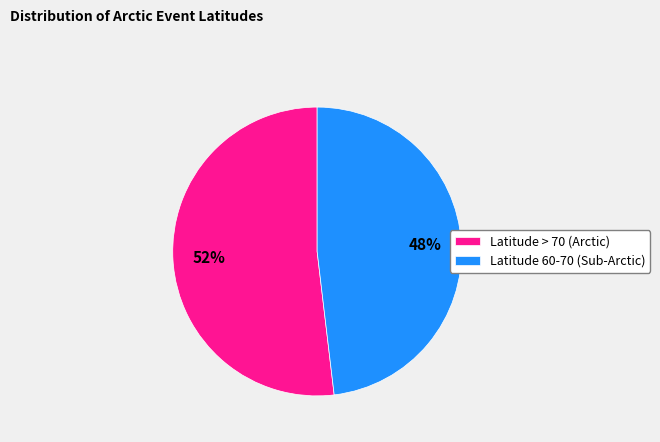

Count the number of slices in the pie.

2